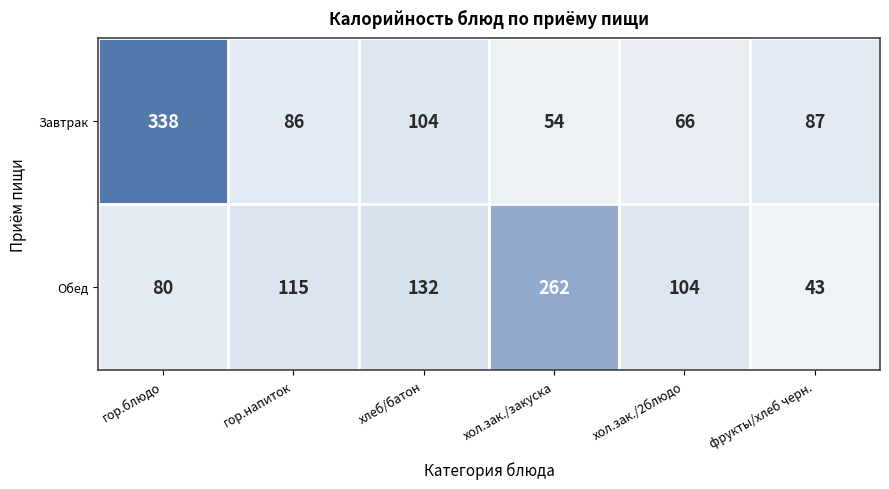

The Обед series shows 80 at гор.блюдо. True or false?

True